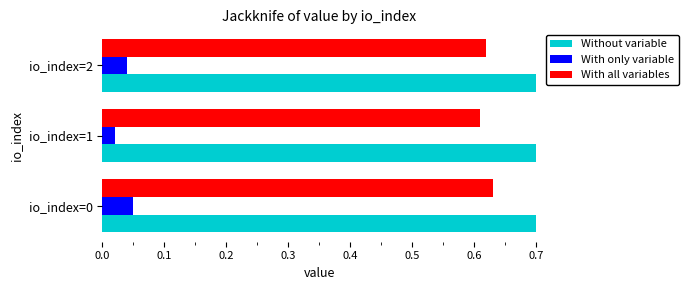

How many groups of bars are there?

3